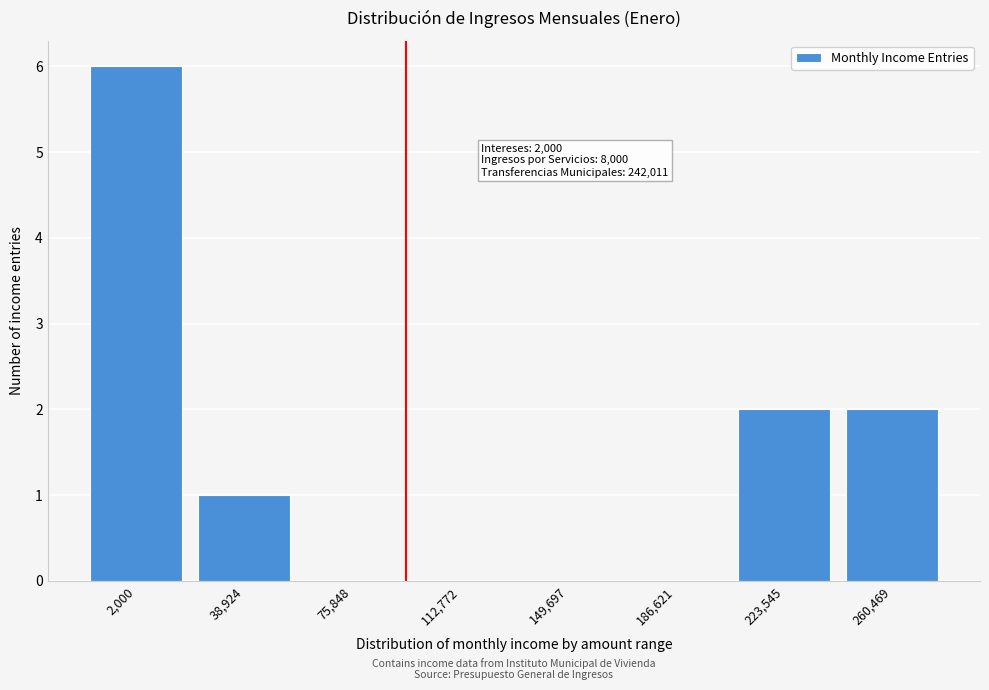

Reading left to right, what are all the values shown in this chart?

2,000=6	38,924=1	75,848=0	112,772=0	149,697=0	186,621=0	223,545=2	260,469=2